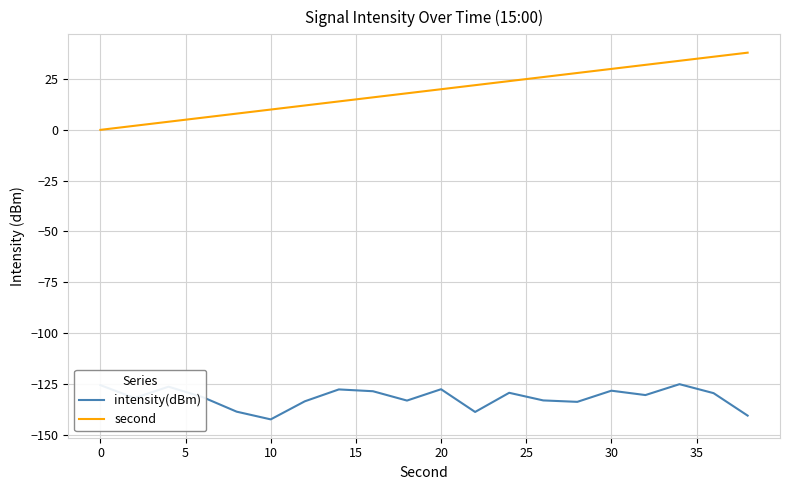

What is the difference between the maximum and minimum values in the intensity(dBm) series?

17.3